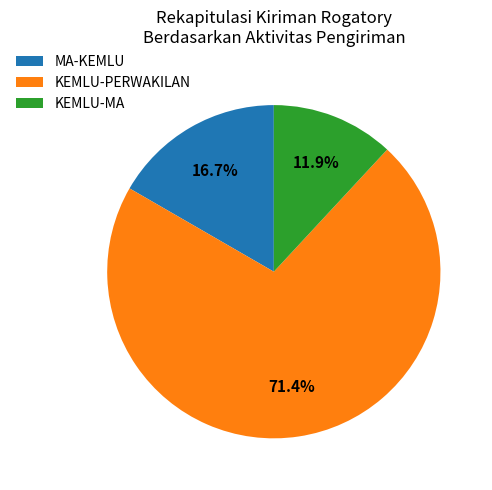

True or false: KEMLU-PERWAKILAN accounts for 81% of the total.

False